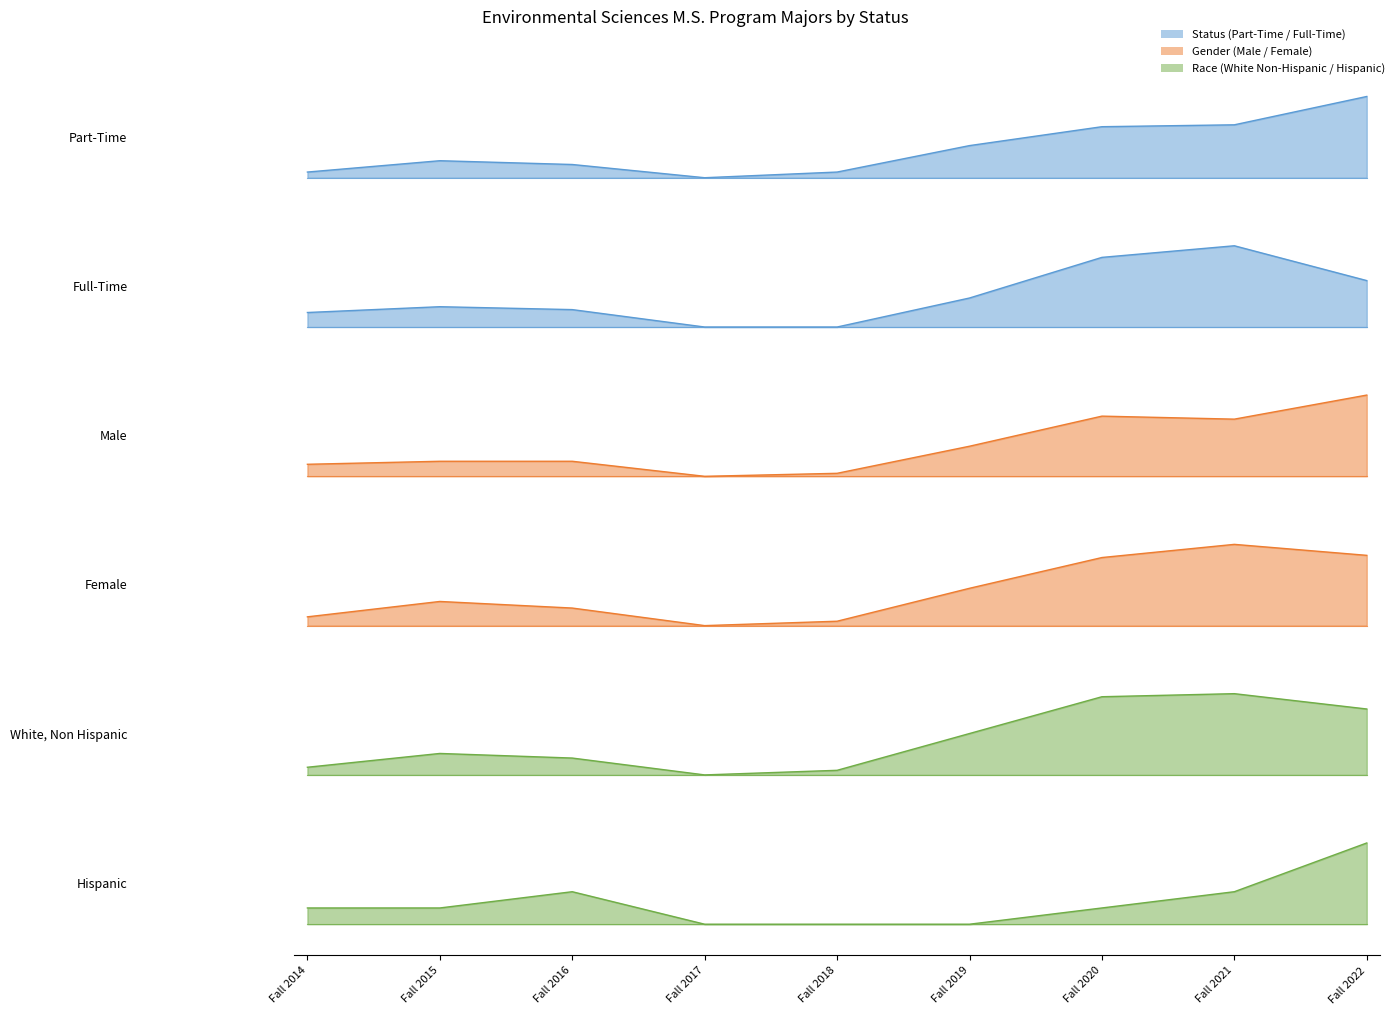

What is the approximate value of White, Non Hispanic at Fall 2020?

1.8